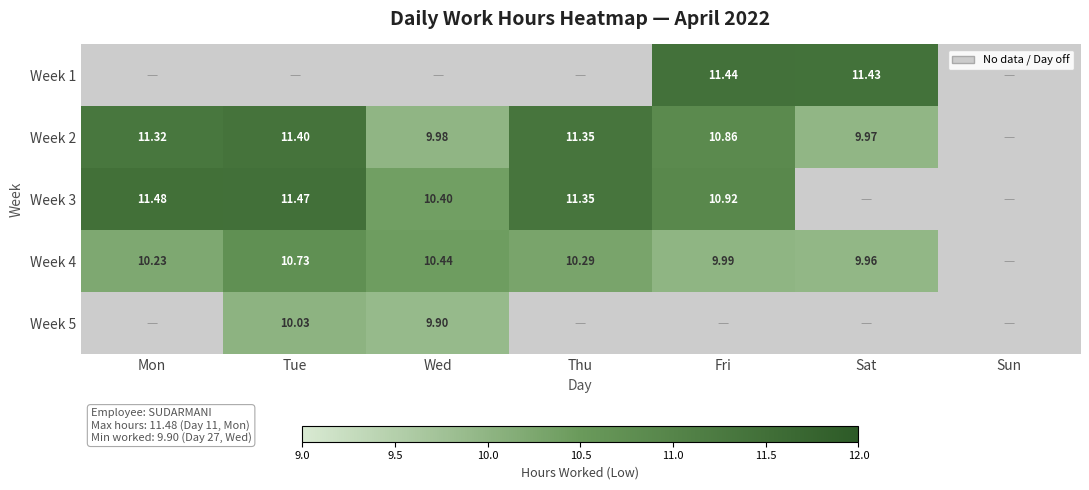

Is the value of Week 5 at Wed greater than the value of Week 2 at Mon?

No